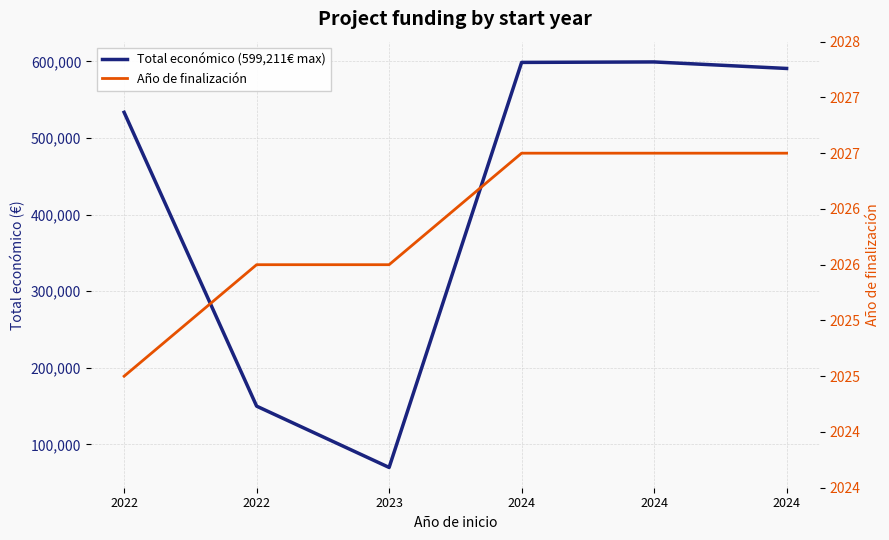

At 2023, list the series in order from smallest to largest.

Año de finalización, Total económico (599,211€ max)